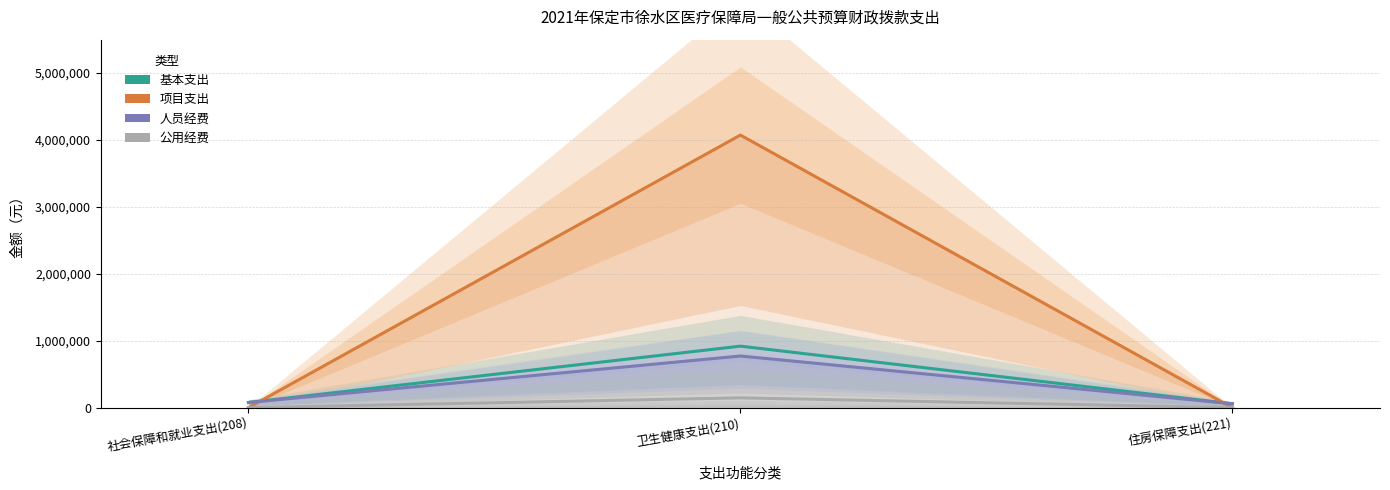

How many series are shown in this chart?

4